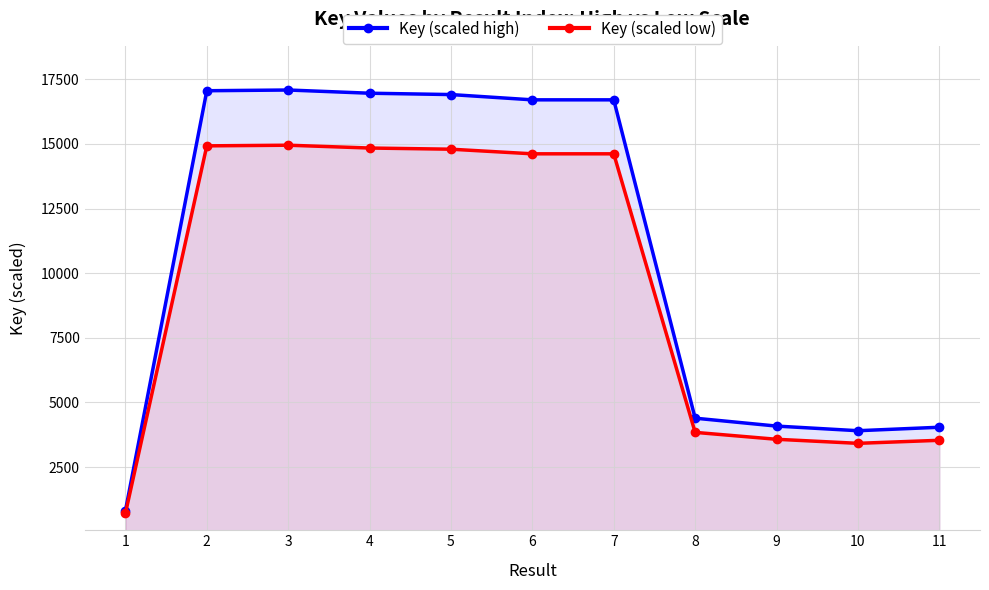

Which label corresponds to the smallest value in the chart?

1